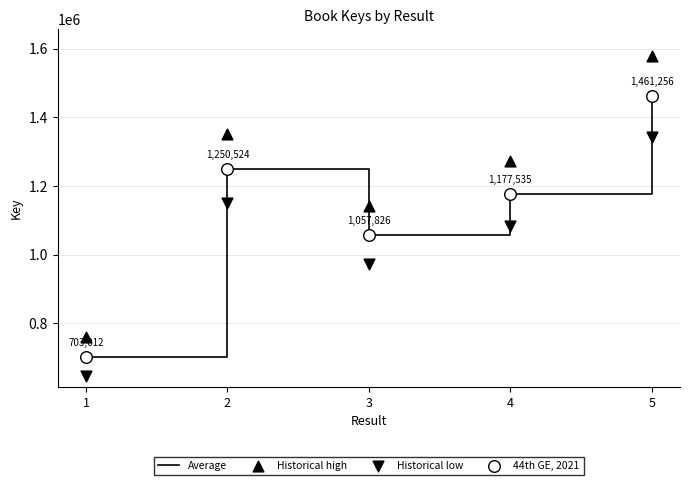

What are all the series names shown in the legend?

Average, Historical high, Historical low, 44th GE, 2021